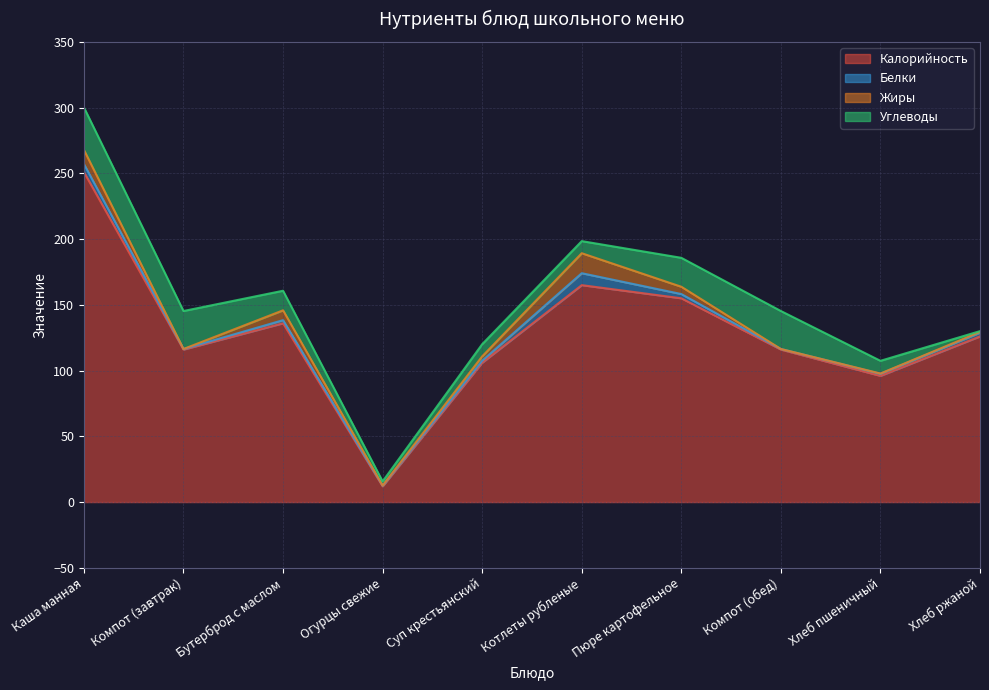

True or false: Белки has more than 1 interior local peaks.

True